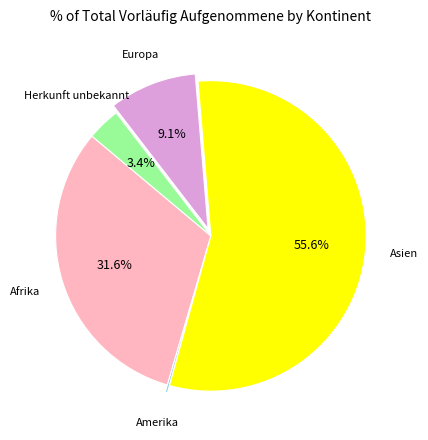

Is there any slice that represents more than half of the pie?

Yes